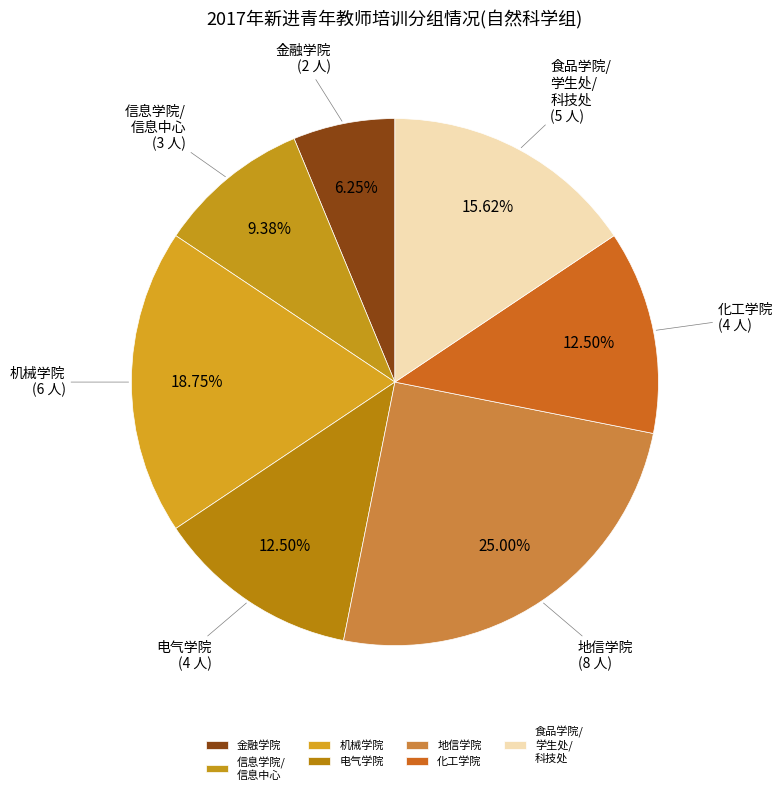

Which has a higher value, 化工学院 or 地信学院?

地信学院